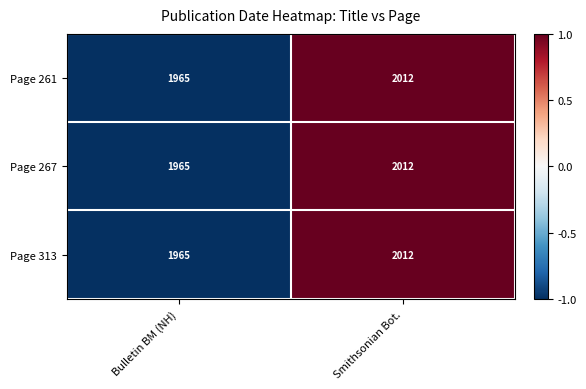

The value of Page 261 at Bulletin BM (NH) is 1965. True or false?

True